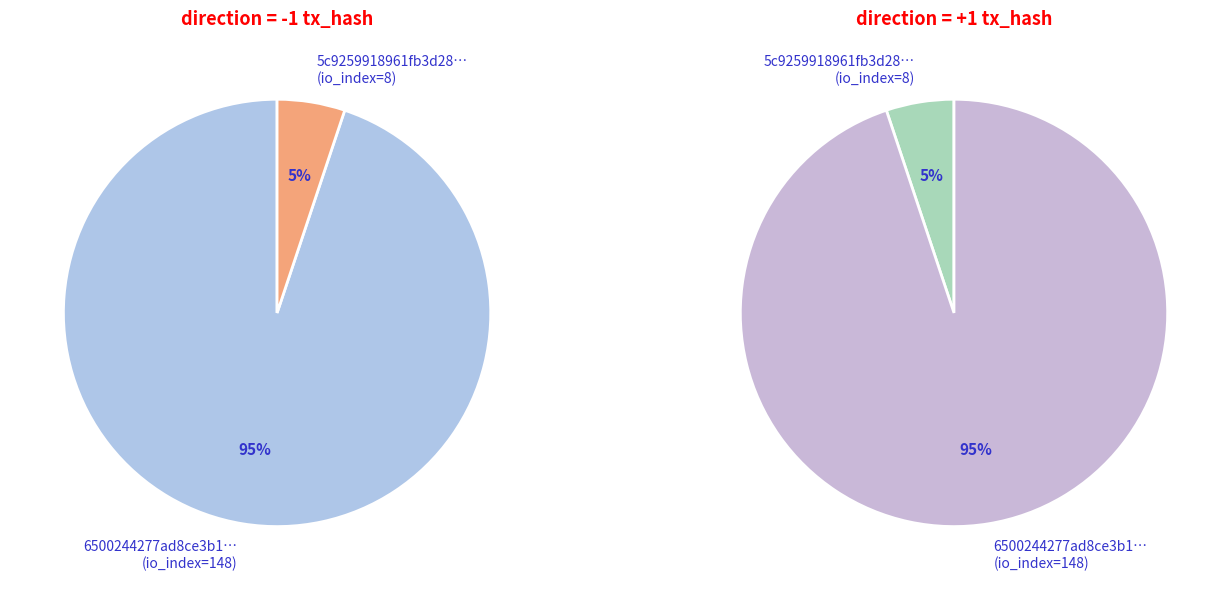

To the nearest percent, what portion does direction=-1 (io_index=148) represent?

95%